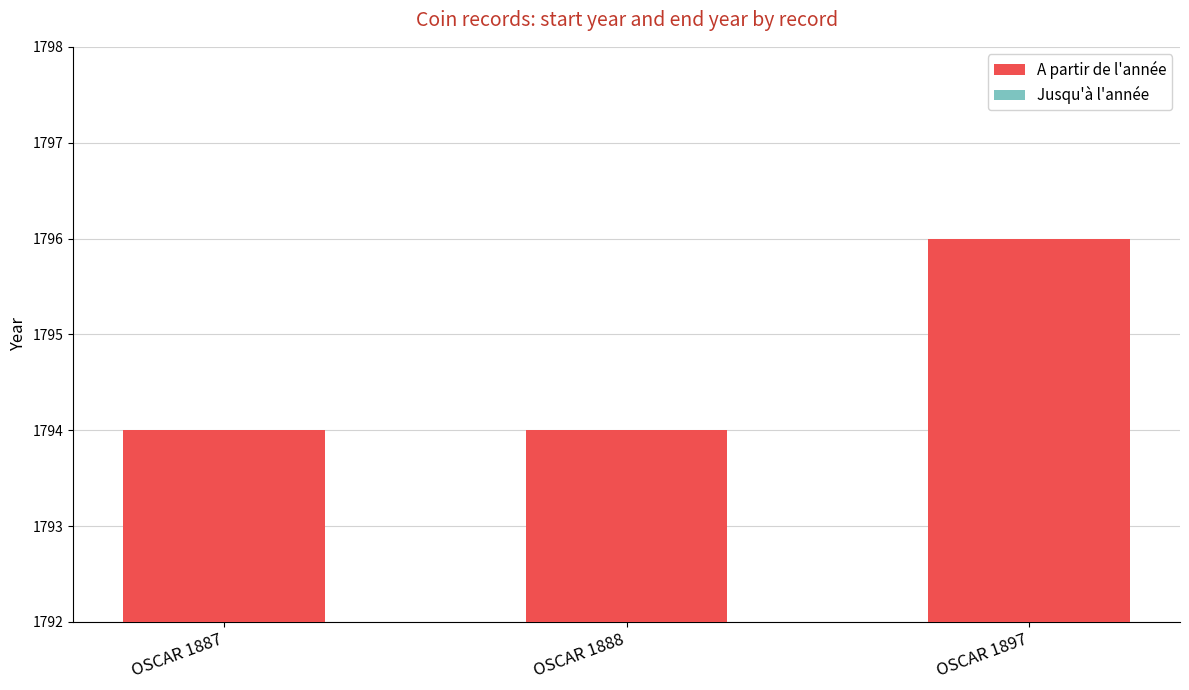

What is the sum of the values at OSCAR 1888 and OSCAR 1897?

3590